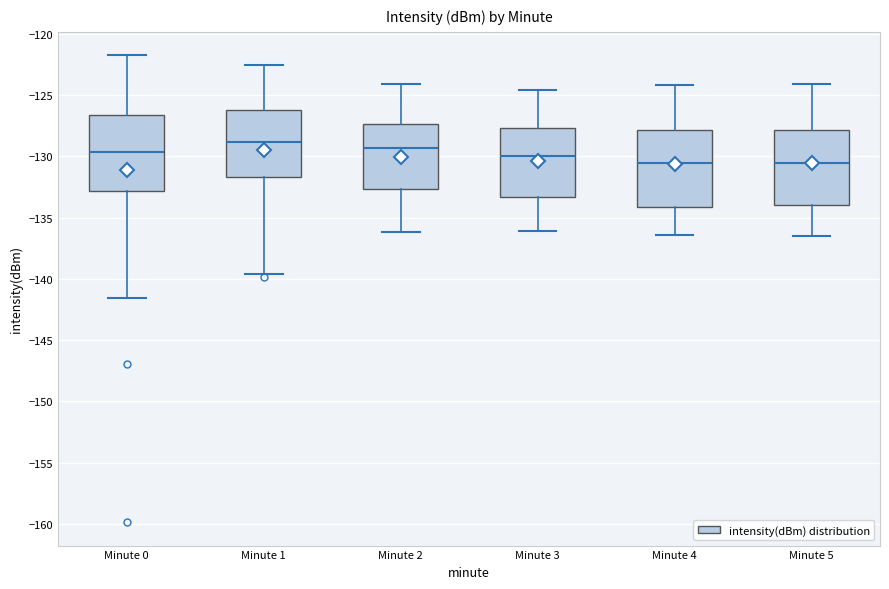

Reading left to right, transcribe this box plot: for each box, give where its median line is, the range the box spans, and where its two whiskers end, as read against the y-axis. The values are not printed on the chart, so give them approximately, as read against the axis.

Minute 0: median -129.5, box -133.0 to -126.5, whiskers -141.5 to -121.5
Minute 1: median -129.0, box -131.5 to -126.0, whiskers -139.5 to -122.5
Minute 2: median -129.5, box -132.5 to -127.5, whiskers -136.0 to -124.0
Minute 3: median -130.0, box -133.5 to -127.5, whiskers -136.0 to -124.5
Minute 4: median -130.5, box -134.0 to -128.0, whiskers -136.5 to -124.0
Minute 5: median -130.5, box -134.0 to -128.0, whiskers -136.5 to -124.0